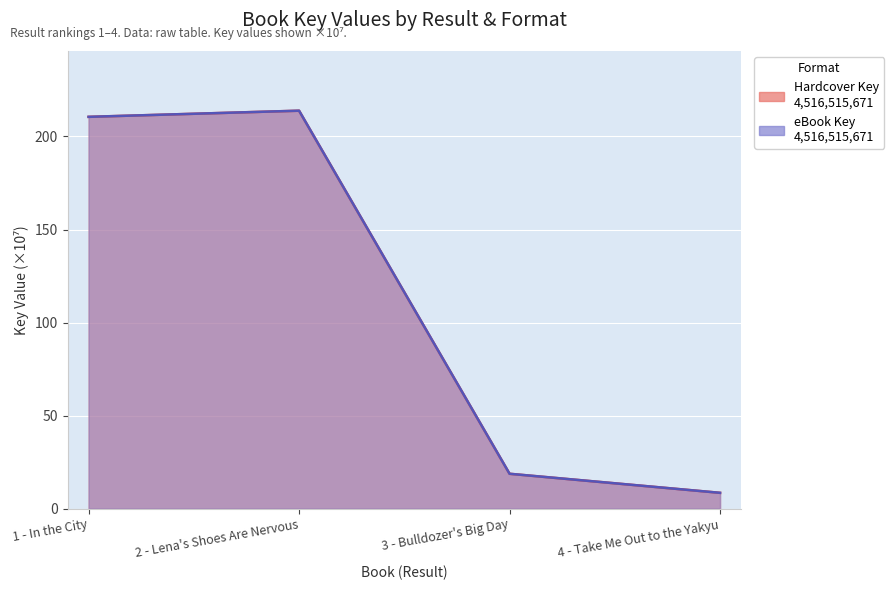

What is the label of the 4th point from the left?

4 - Take Me Out to the Yakyu